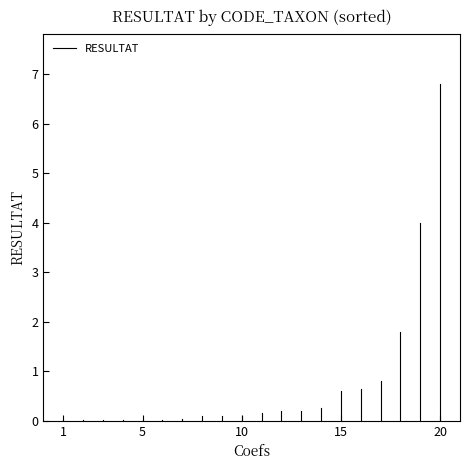

Which category has the lowest value across all series?

1